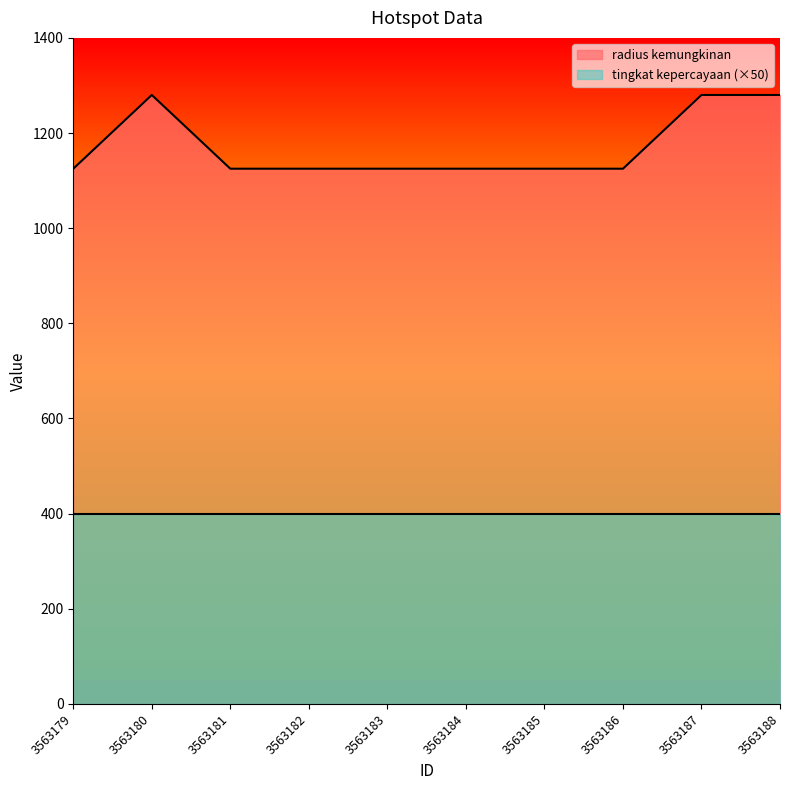

What is the minimum value shown in the chart?

400